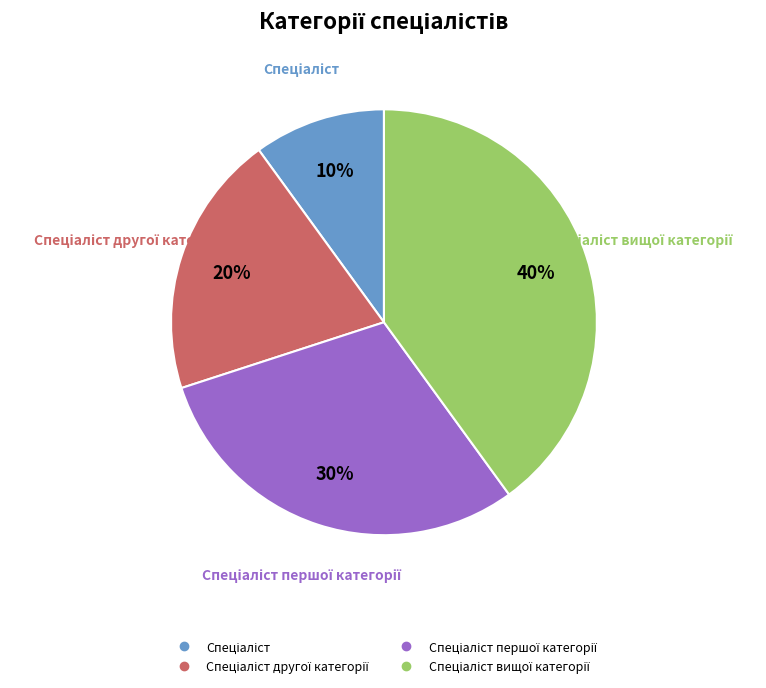

To the nearest percent, what is the difference between the largest and smallest slice percentages?

30%